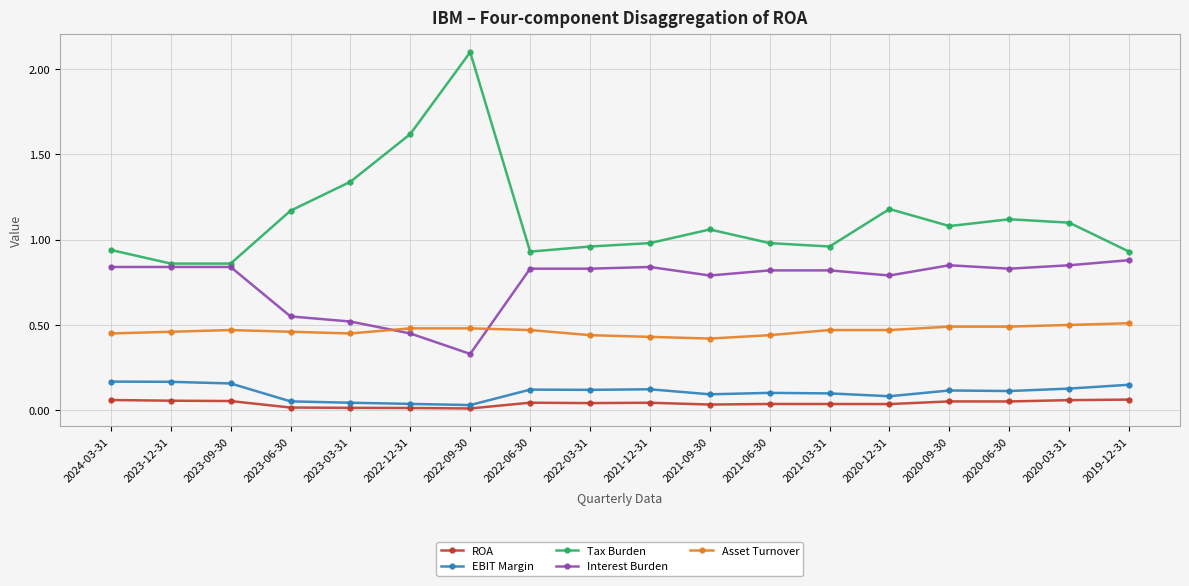

What is the label of the 11th point from the right?

2022-06-30